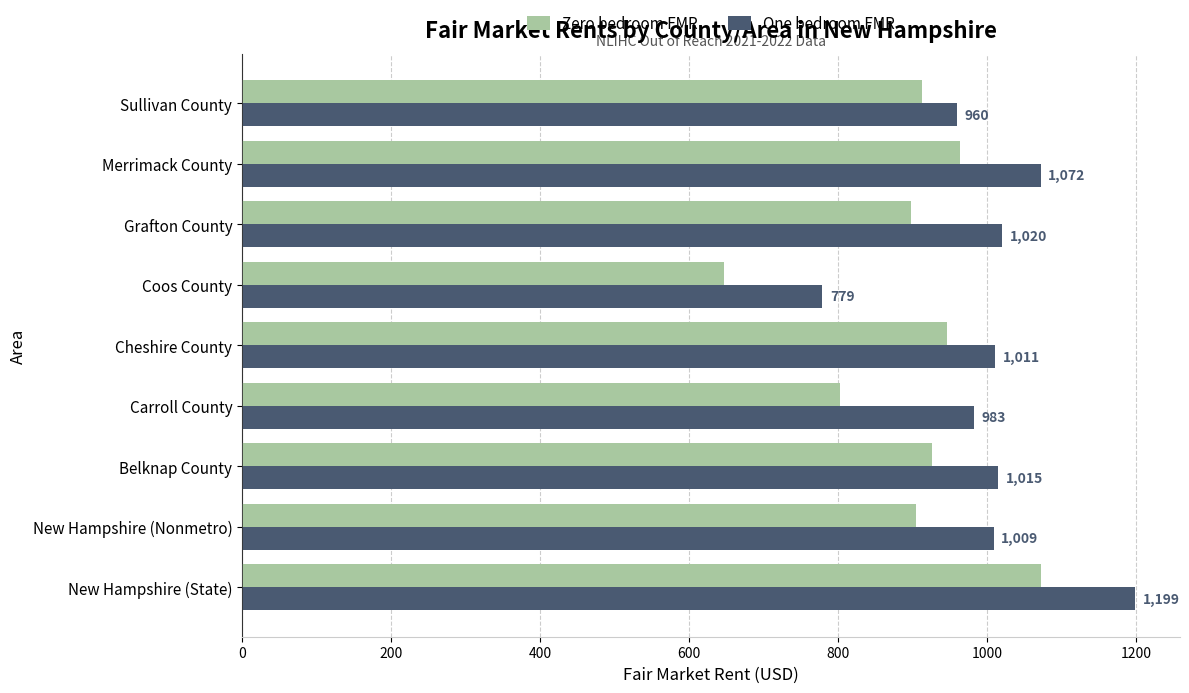

Which category has the lowest value in the One bedroom FMR series?

Coos County